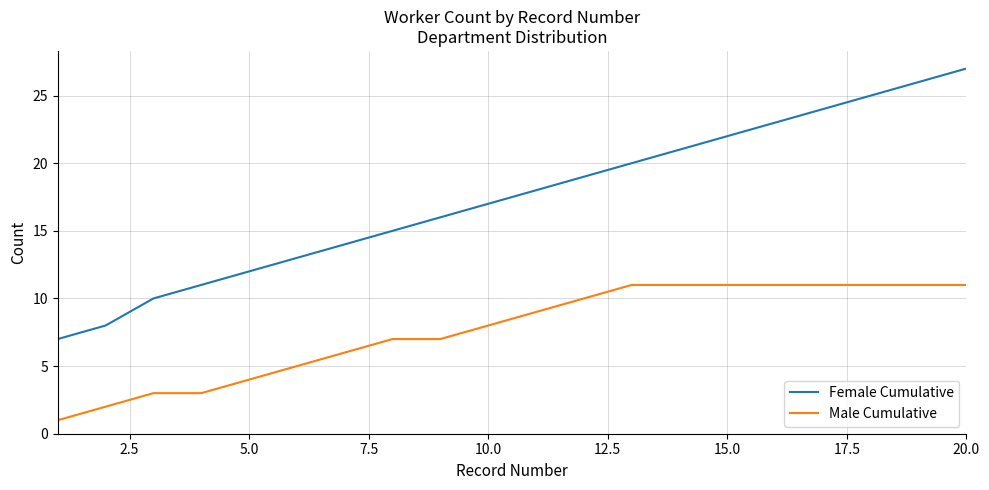

Which series has the largest total across all categories?

Female Cumulative